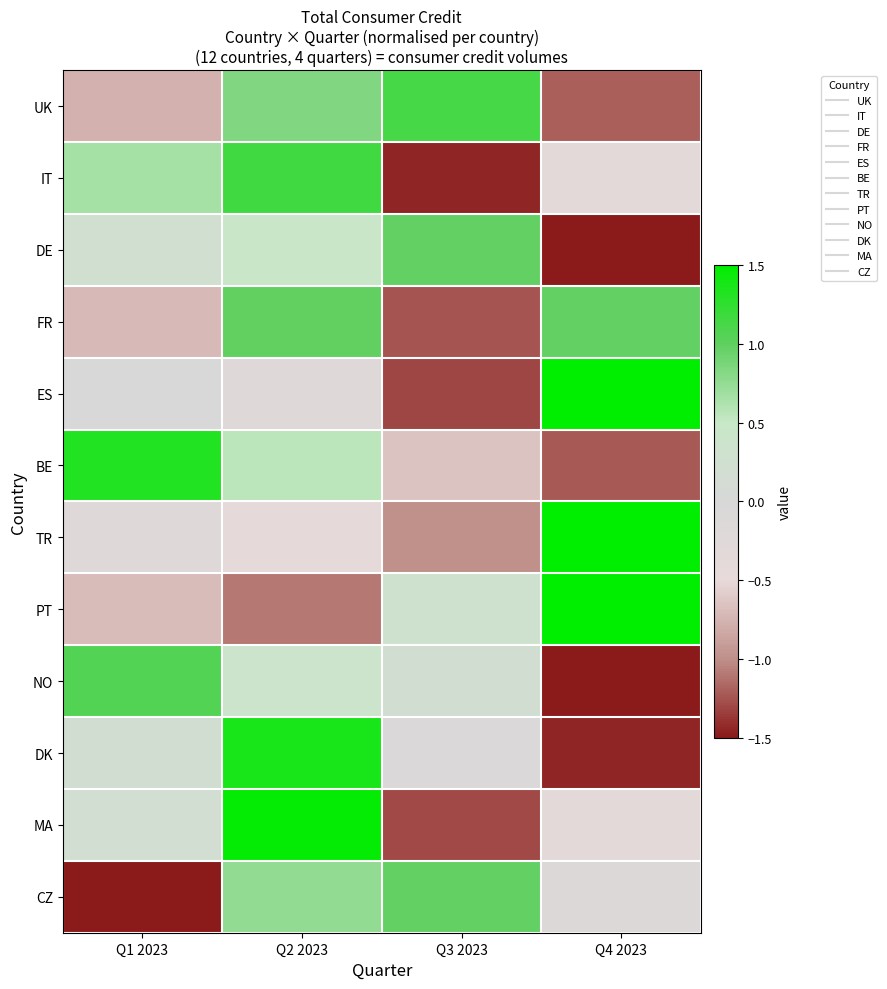

Which category has the lowest value across all series?

Q4 2023